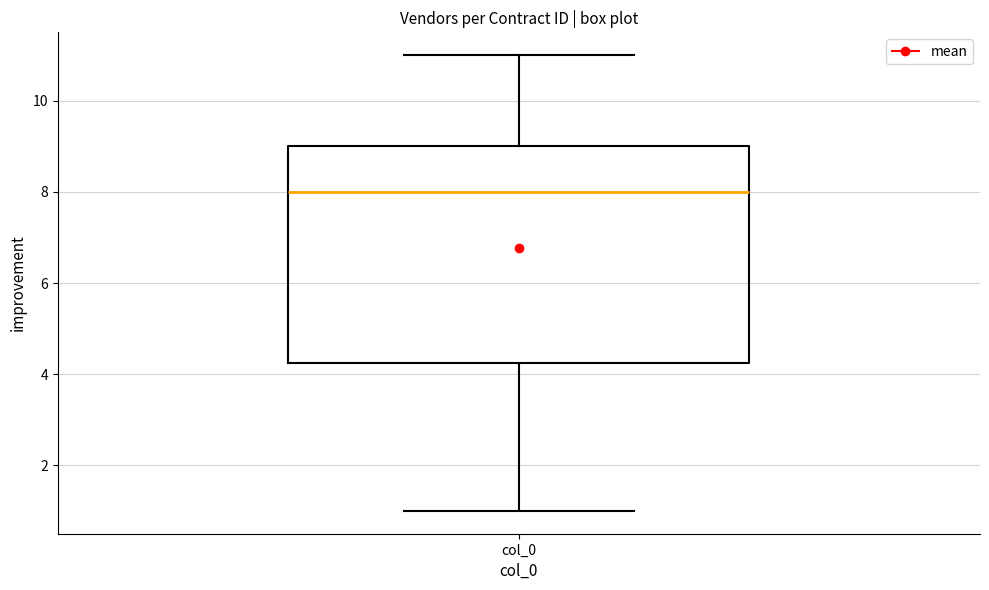

Transcribe this box plot: give where the median line is, the range the box spans, and where the two whiskers end, as read against the y-axis. The values are not printed on the chart, so give them approximately, as read against the axis.

median 8.0, box 4.2 to 9.0, whiskers 1.0 to 11.0